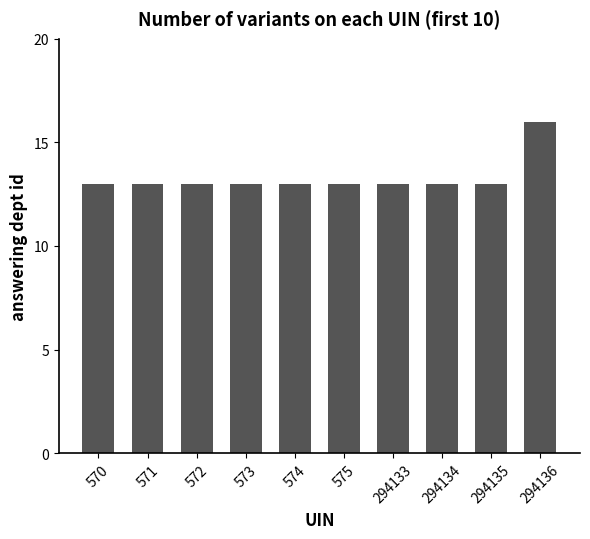

What is the ratio of the value at 294135 to the value at 571?

1.0